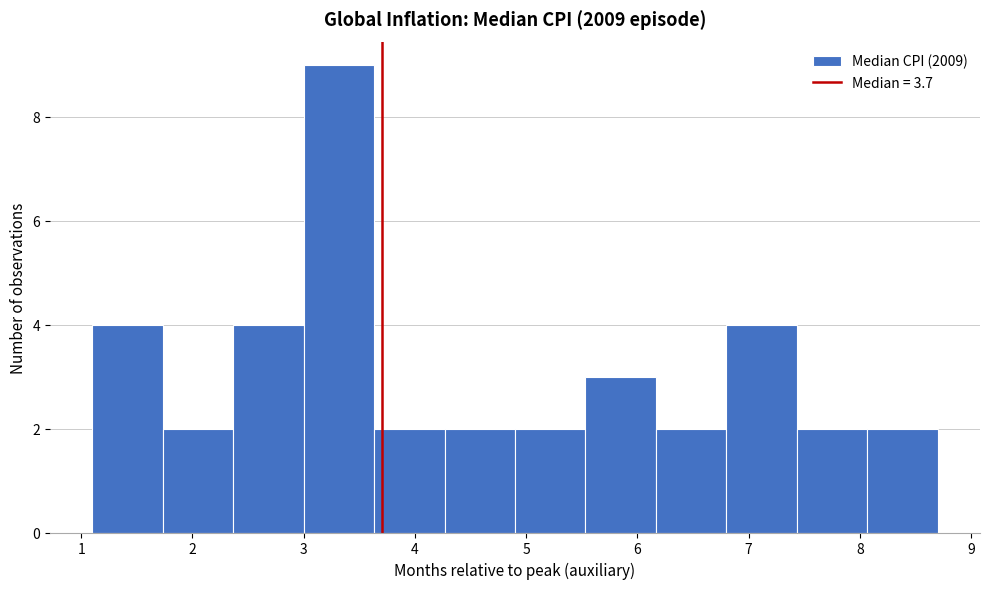

Reading left to right, transcribe this chart: for each bar, give the range it covers on the x-axis and its height. Neither the bar edges nor the heights are printed on the chart, so give them approximately, as read against the axes.

1.1 to 1.7: 4
1.7 to 2.4: 2
2.4 to 3.0: 4
3.0 to 3.6: 9
3.6 to 4.3: 2
4.3 to 4.9: 2
4.9 to 5.5: 2
5.5 to 6.2: 3
6.2 to 6.8: 2
6.8 to 7.4: 4
7.4 to 8.1: 2
8.1 to 8.7: 2